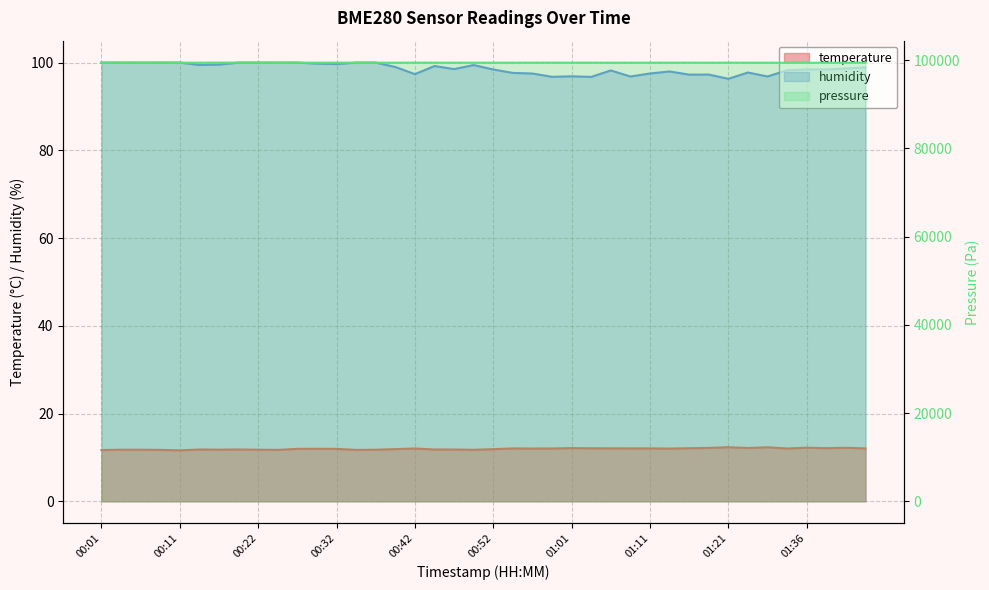

Is it true that the value at 32 is 99439.9?

True